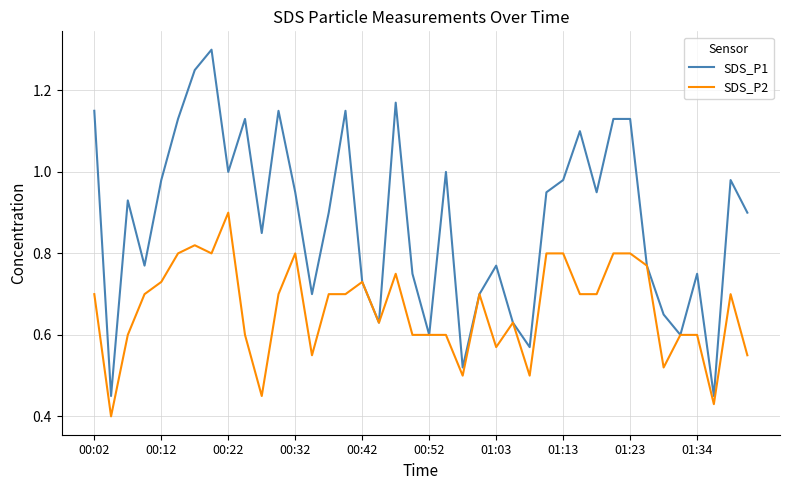

Which series has the largest range (max minus min)?

SDS_P1